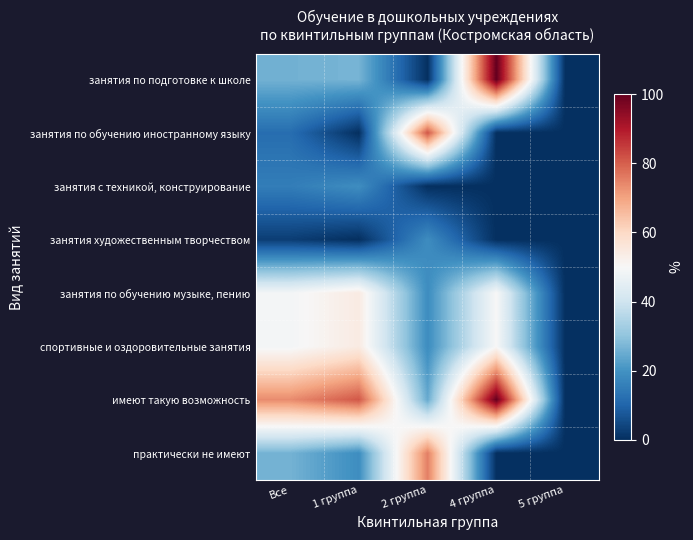

At which category is the sum across all series the highest?

4 группа